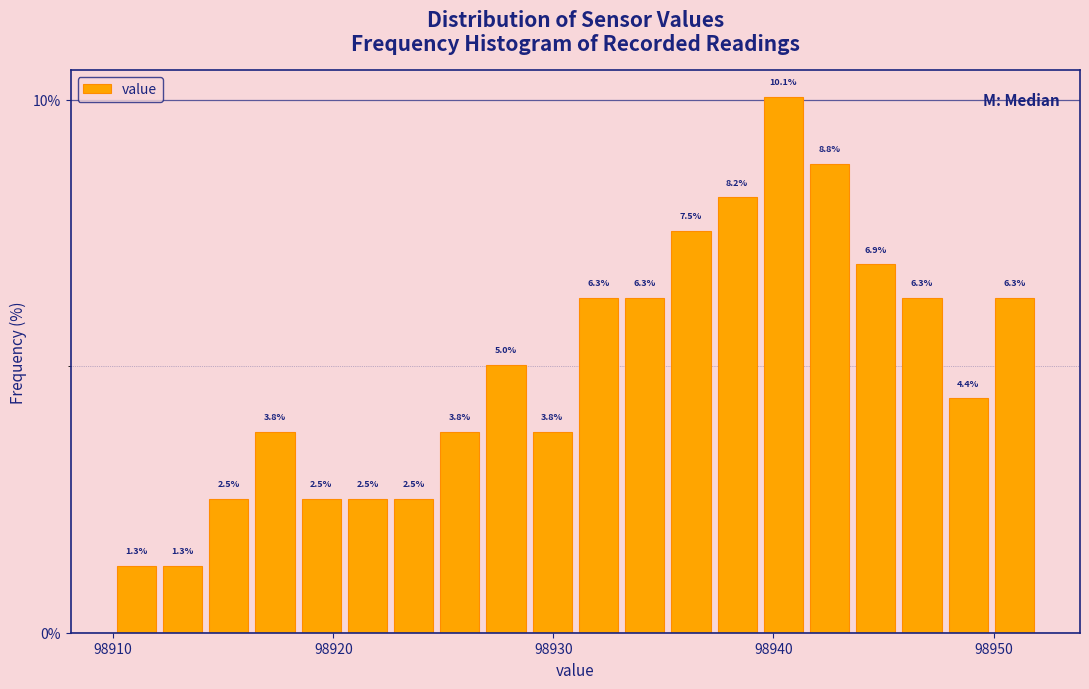

Read against the x-axis, roughly where is the centre of the tallest bar?

98940